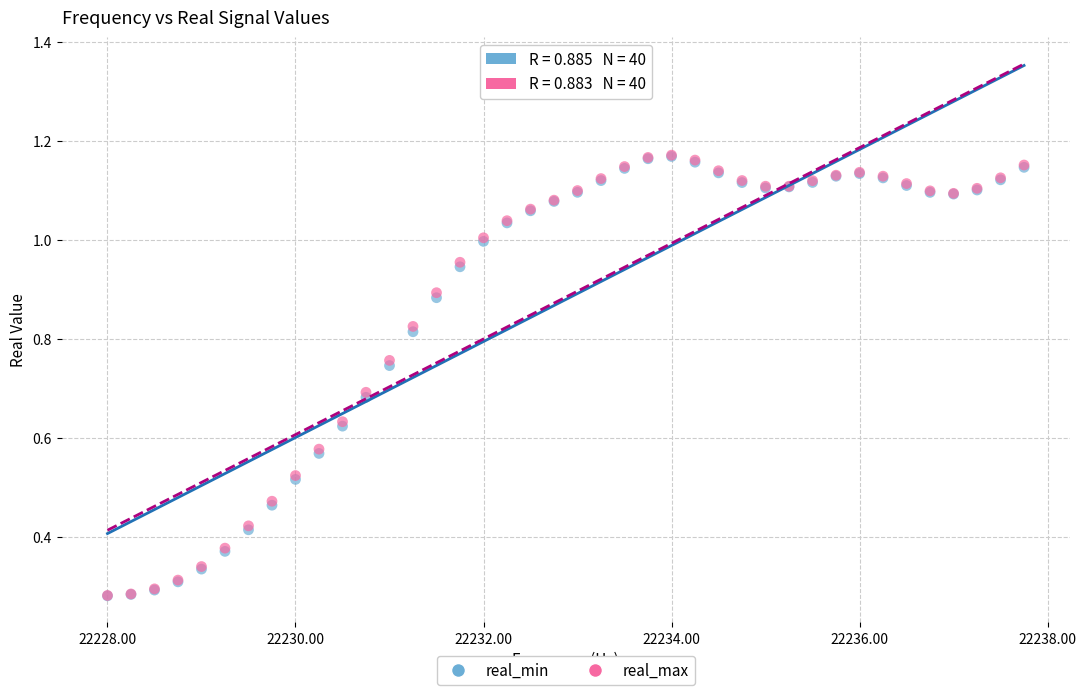

What are all the series names shown in the legend?

real_min, real_max